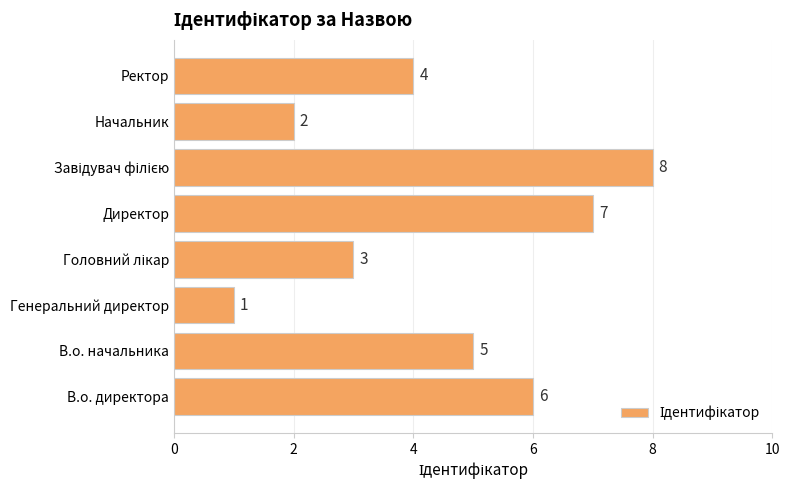

What is the maximum value shown in the chart?

8